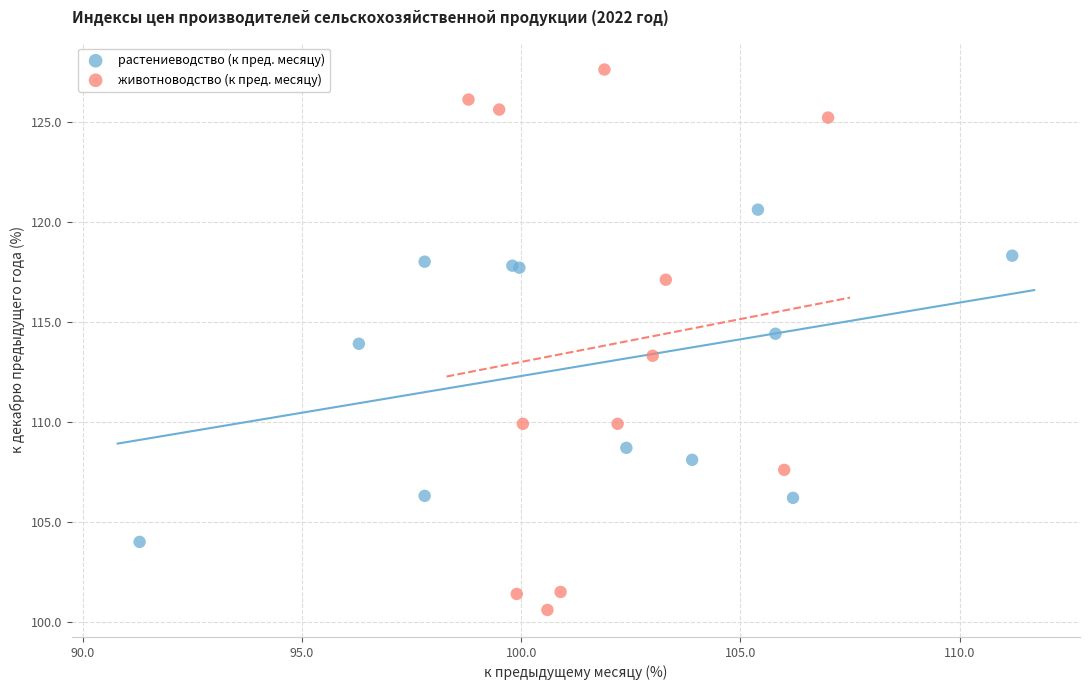

Which series has the largest Y range (max minus min)?

животноводство (к пред. месяцу)